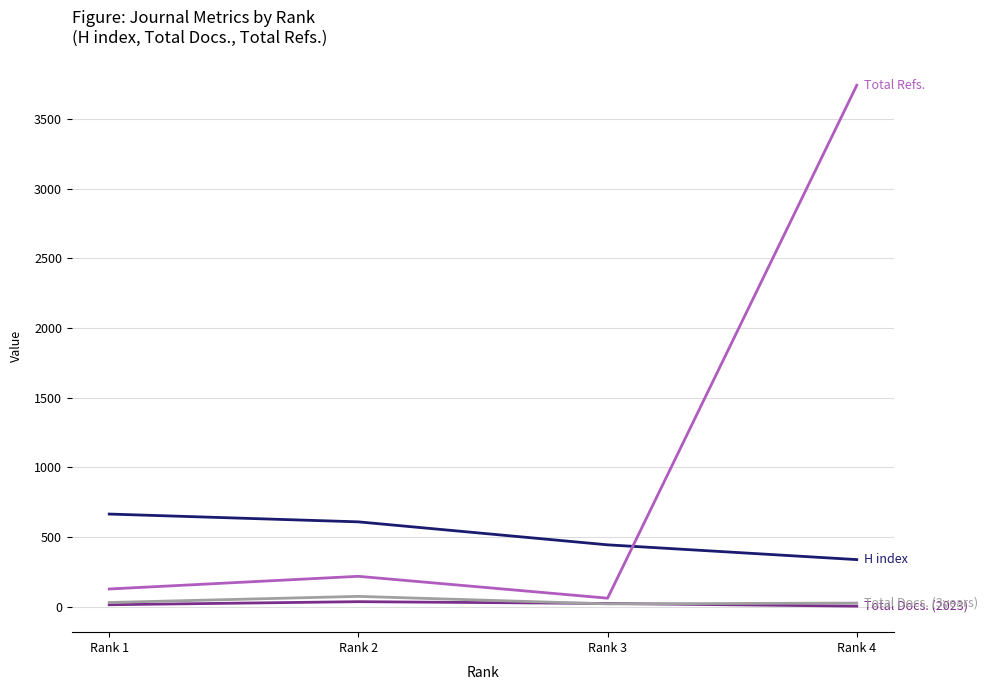

At which category does the chart reach its peak across all series?

Rank 4